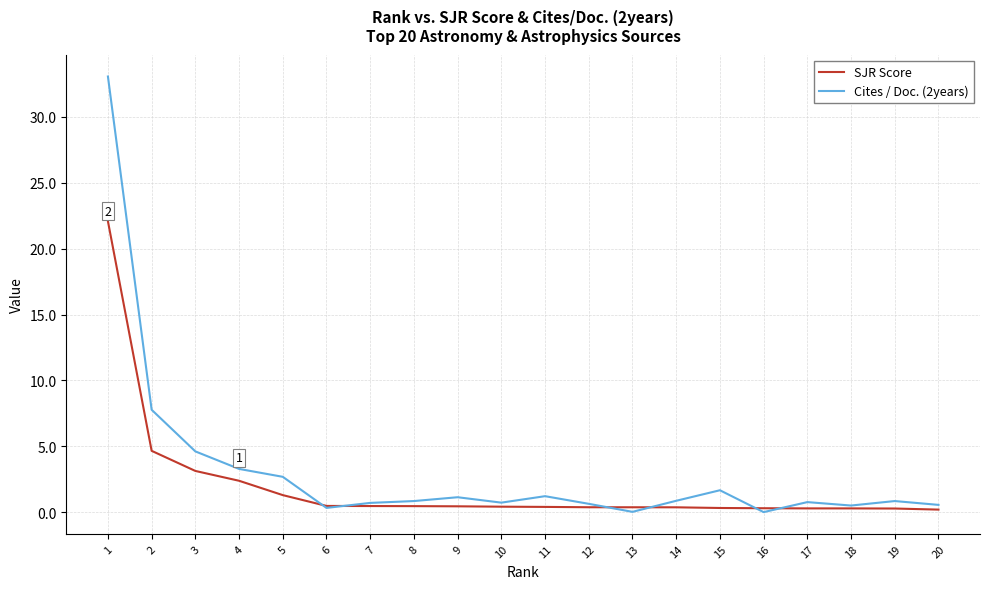

List the series in order of their peak value, highest first.

Cites / Doc. (2years), SJR Score